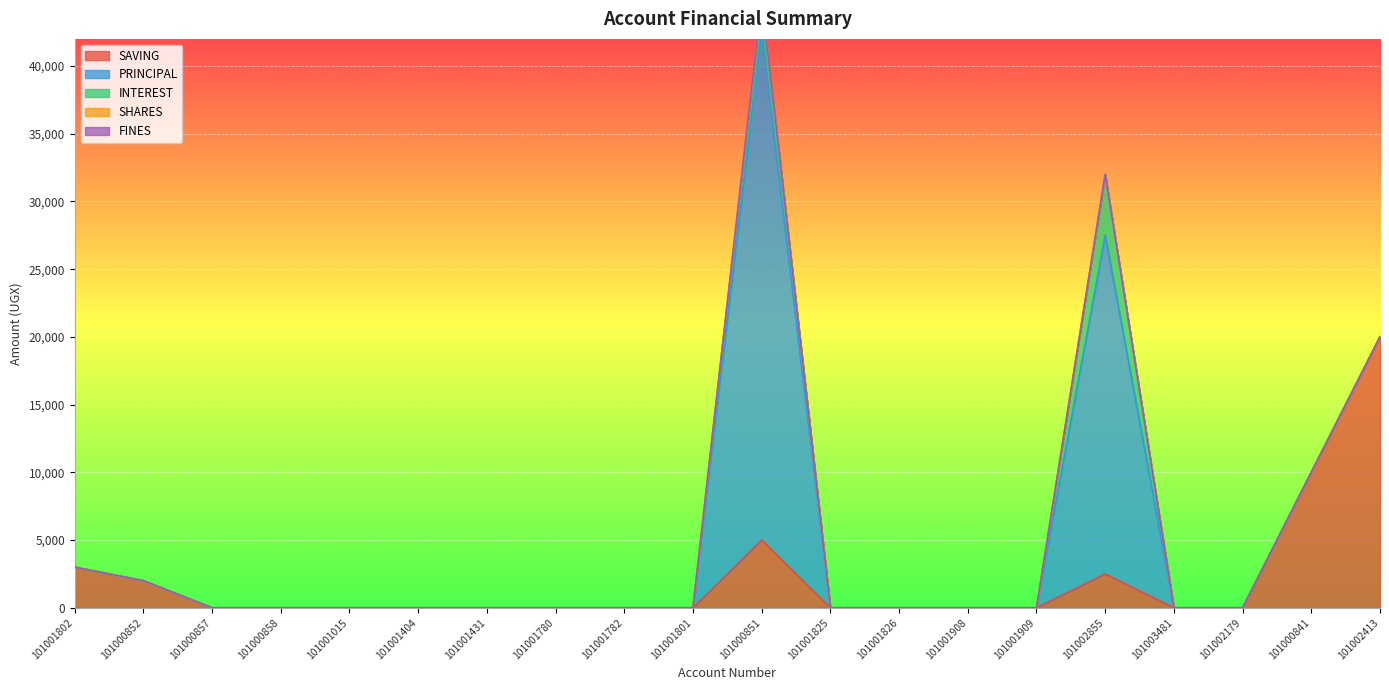

The SAVING series shows 3000 at 101001802. True or false?

True